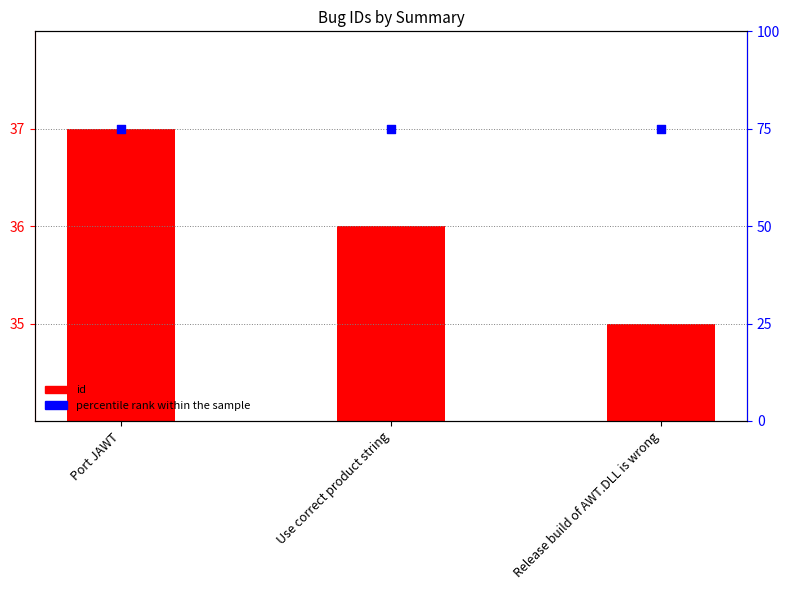

Which series has the largest total across all categories?

percentile rank within the sample